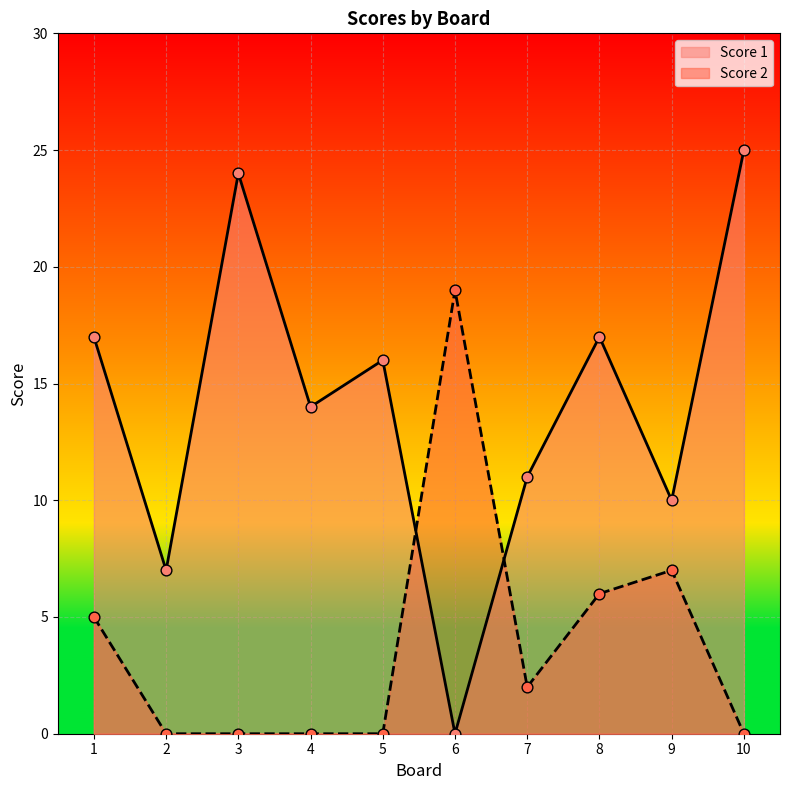

Which series has the widest spread of Y values?

Score 1